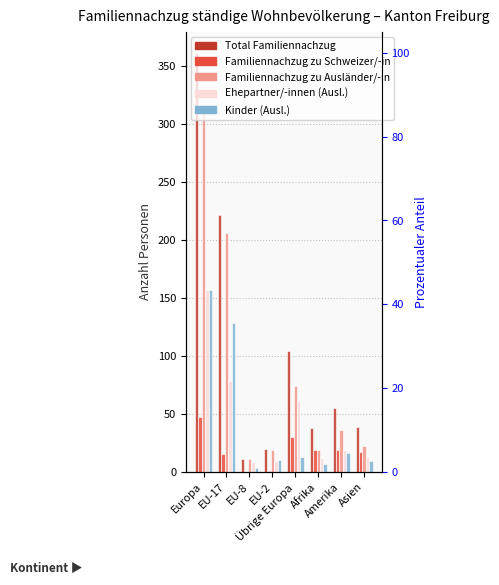

Which category has the highest value in the Familiennachzug zu Ausländer/-in series?

Europa